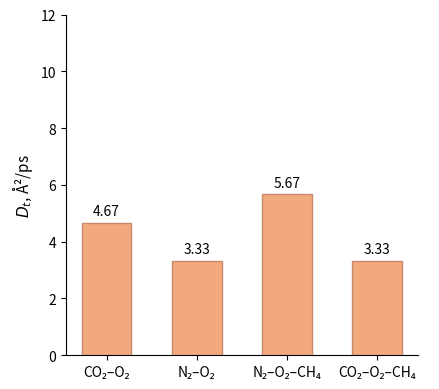

What is the difference between the maximum and second lowest values?

2.3